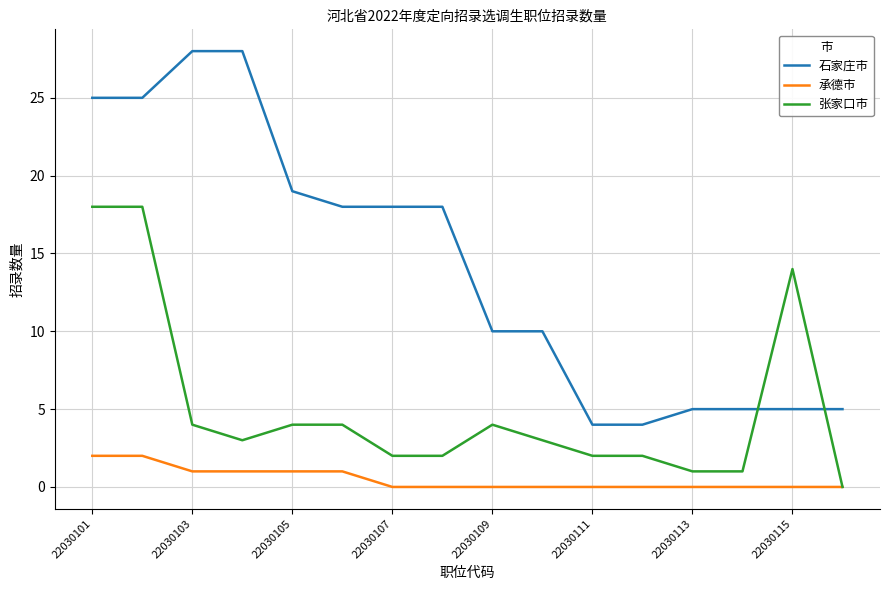

Which series has the largest total across all categories?

石家庄市